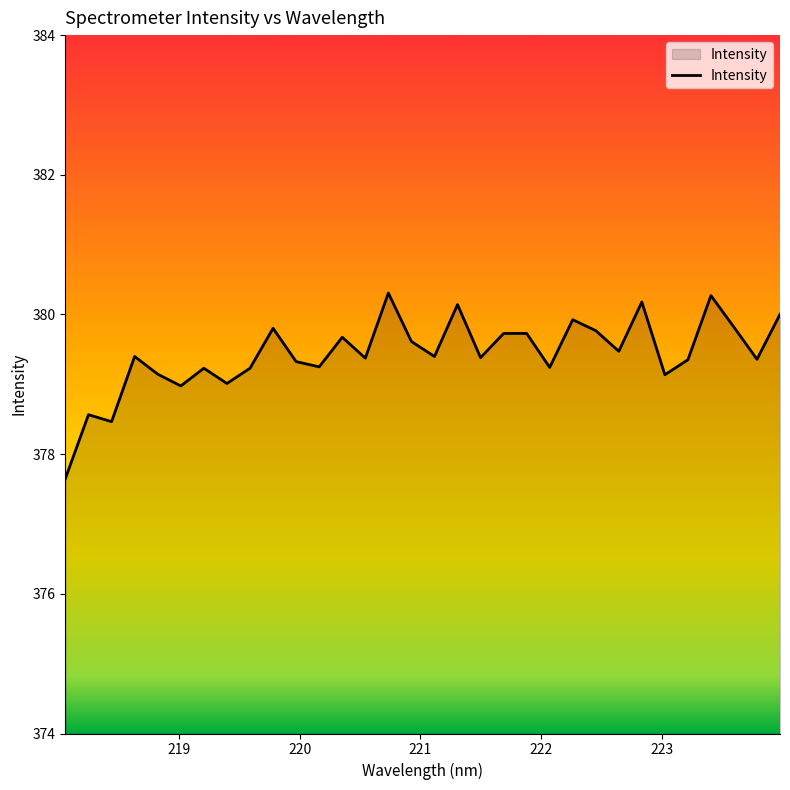

What is the minimum value shown in the chart?

377.7